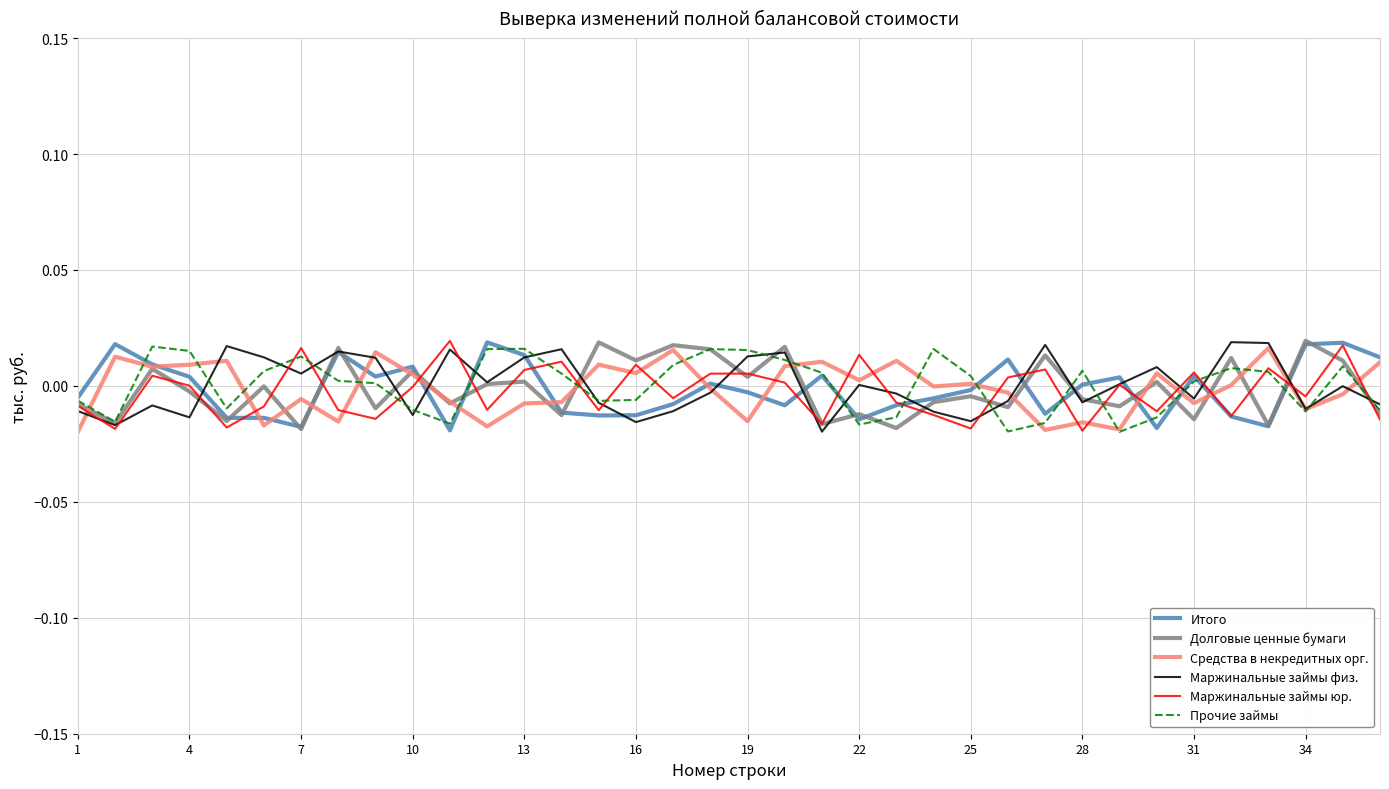

True or false: Долговые ценные бумаги has more than 2 interior local peaks.

True